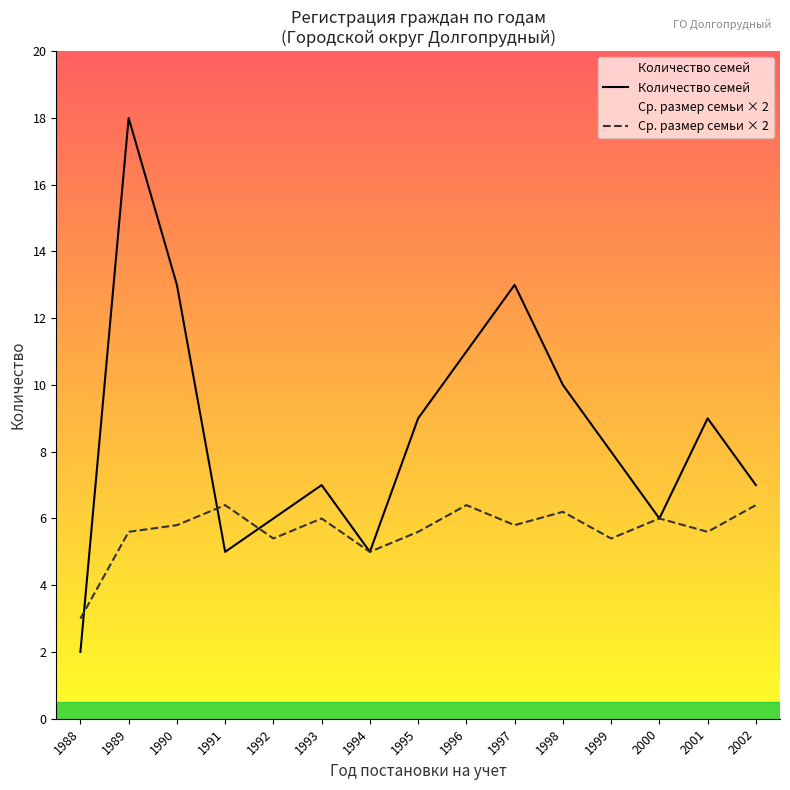

Reading right to left, extract all data points from this chart.

Количество семей: 7.0	9.0	6.0	8.0	10.0	13.0	11.0	9.0	5.0	7.0	6.0	5.0	13.0	18.0	2.0
Ср. размер семьи × 2: 6.4	5.6	6.0	5.4	6.2	5.8	6.4	5.6	5.0	6.0	5.4	6.4	5.8	5.6	3.0